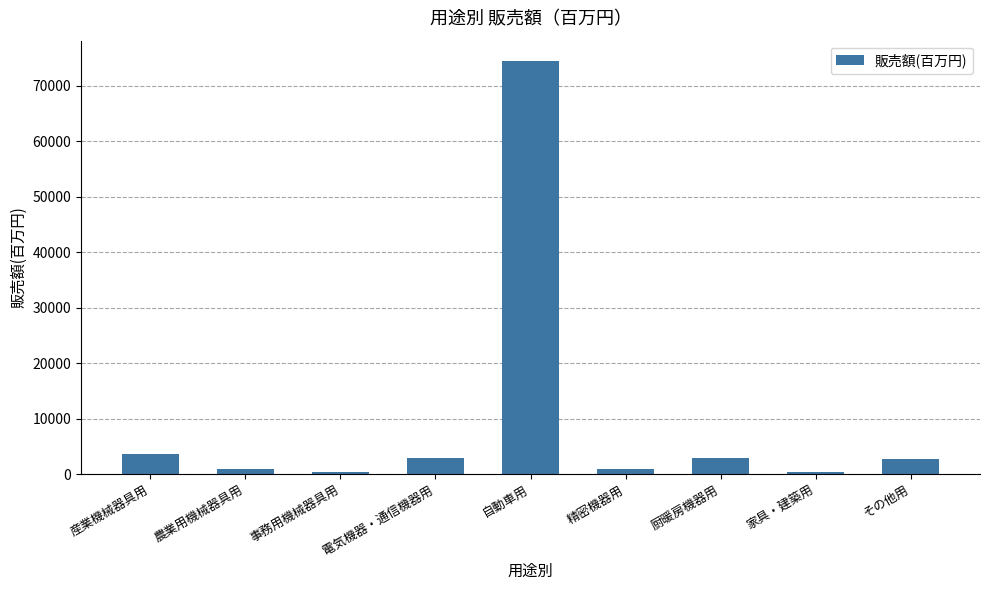

What is the sum of all values?

89146